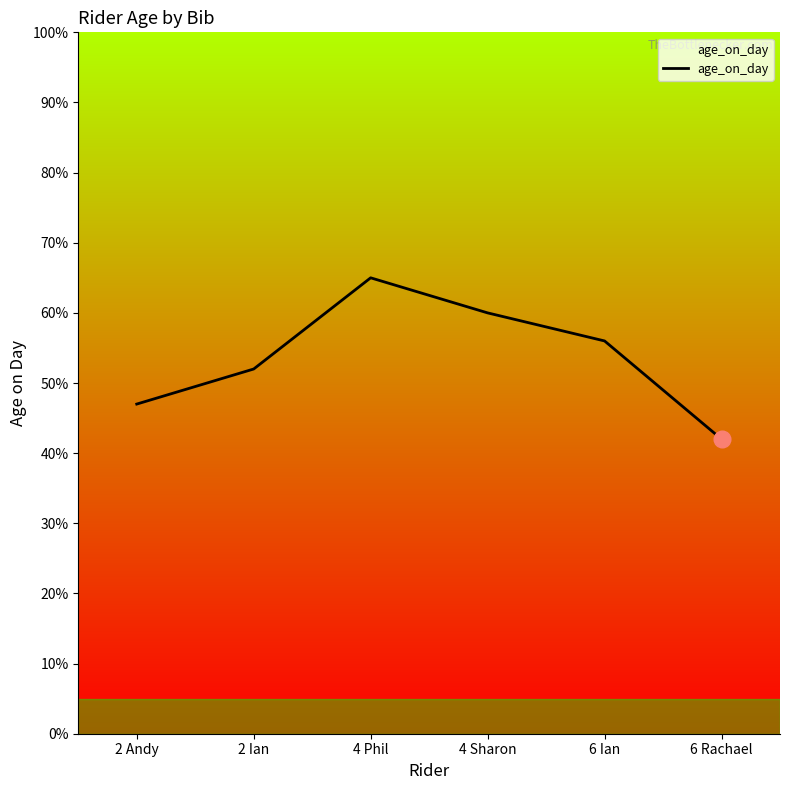

Rank the categories by value from highest to lowest.

4 Phil, 4 Sharon, 6 Ian, 2 Ian, 2 Andy, 6 Rachael